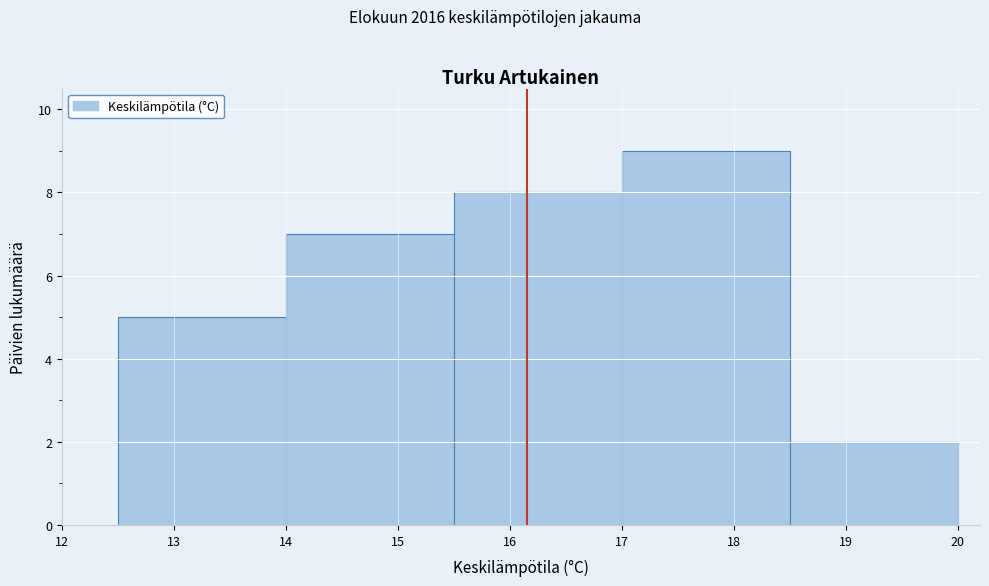

Reading left to right, list every bar in this chart as the range it spans on the x-axis followed by its height. The values are not printed on the chart, so give them approximately, as read against the axis.

12.5 to 14.0: 5
14.0 to 15.5: 7
15.5 to 17.0: 8
17.0 to 18.5: 9
18.5 to 20.0: 2